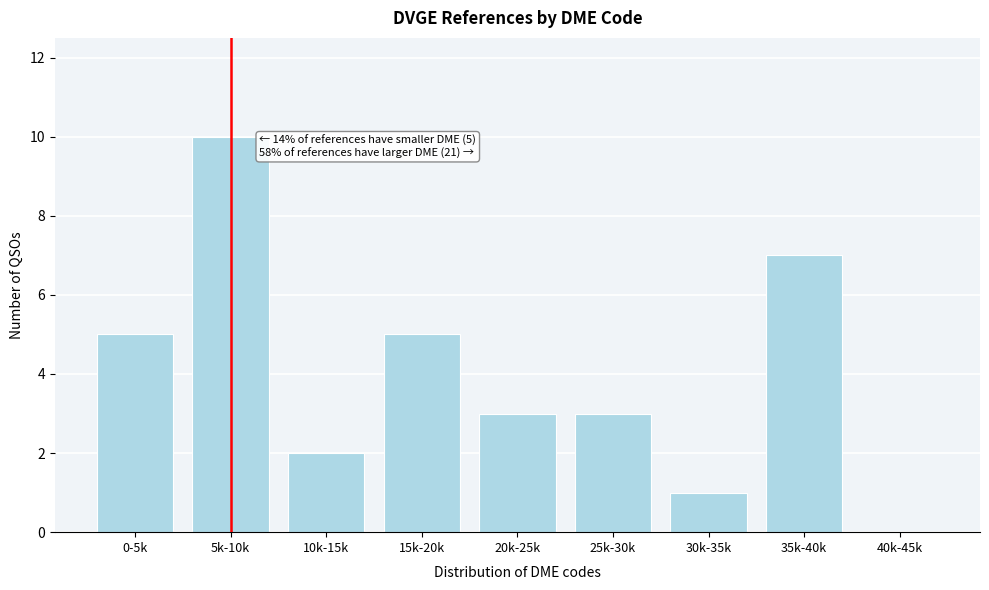

Reading left to right, what are all the values shown in this chart?

0-5k=5	5k-10k=10	10k-15k=2	15k-20k=5	20k-25k=3	25k-30k=3	30k-35k=1	35k-40k=7	40k-45k=0